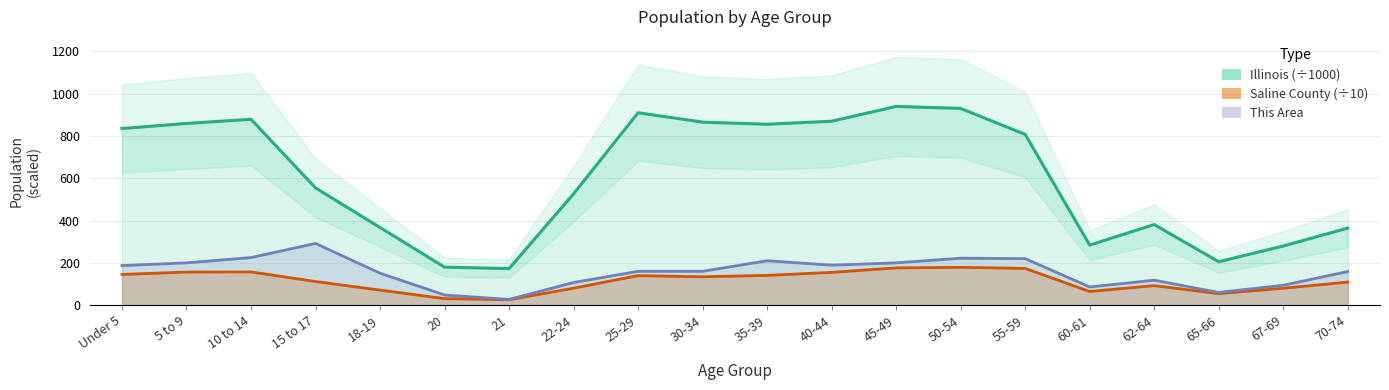

Between 20 and 70-74, which series saw the biggest shift?

Illinois